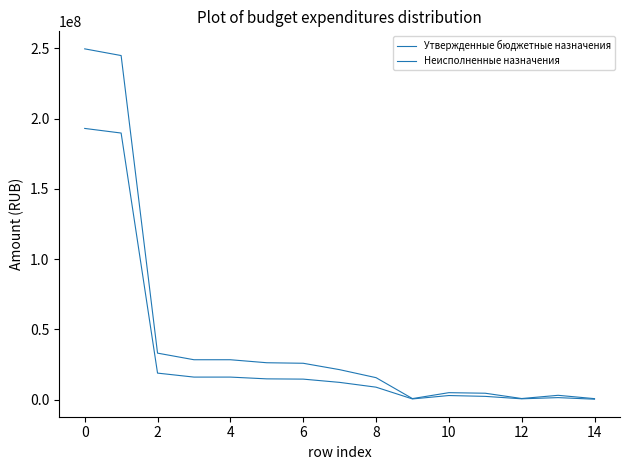

How many lines are shown in the chart?

2